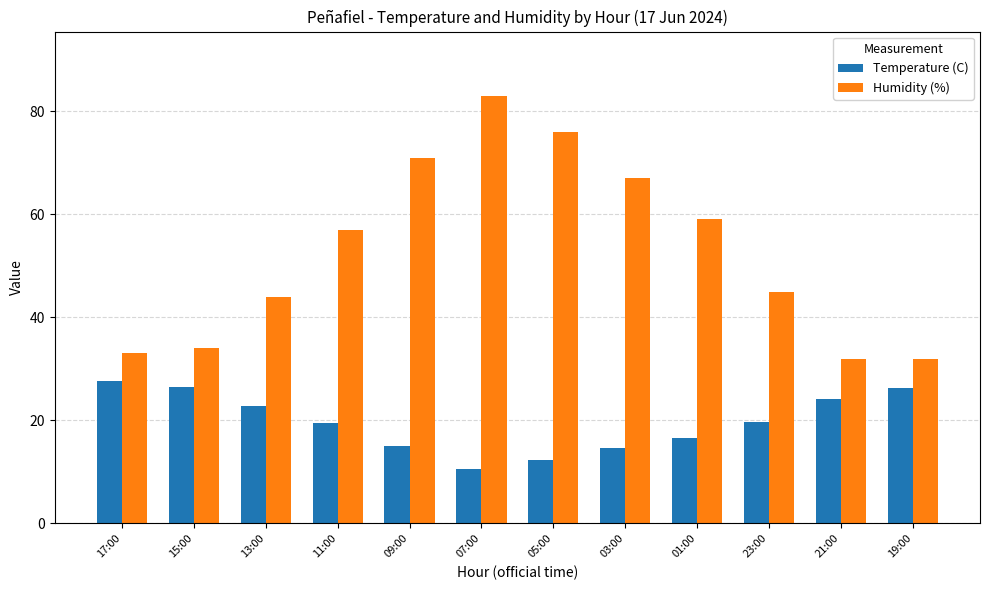

What is the difference between the Temperature (C) values at 01:00 and 11:00?

2.9